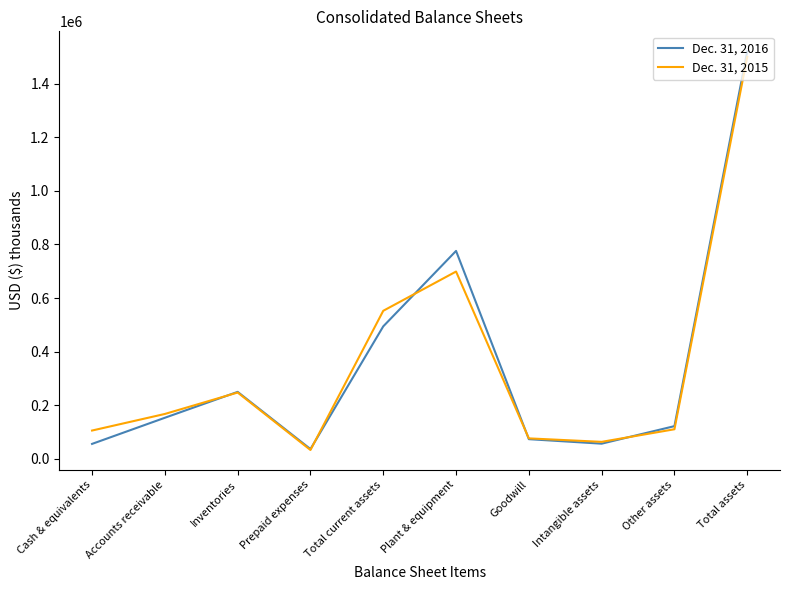

At which category is the sum across all series the highest?

Total assets